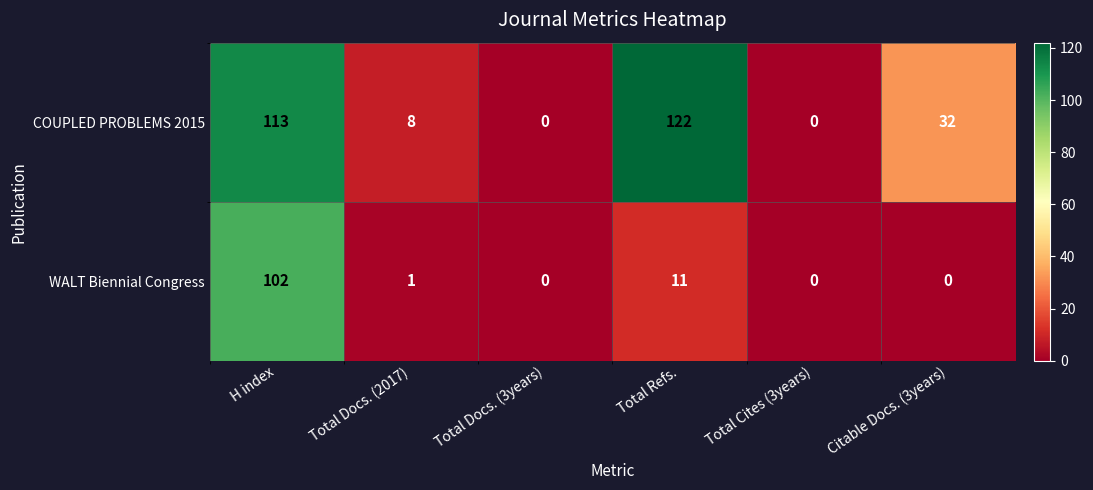

What is the spread (max minus min) of values at Citable Docs. (3years)?

32